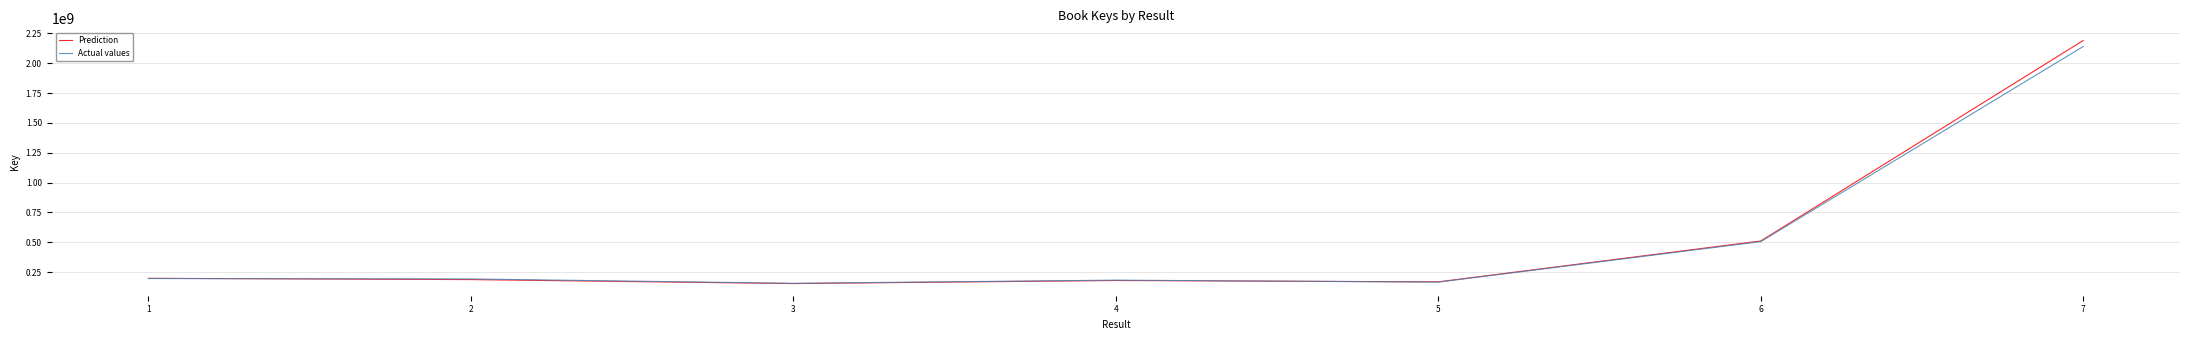

At which category is the sum across all series the highest?

7